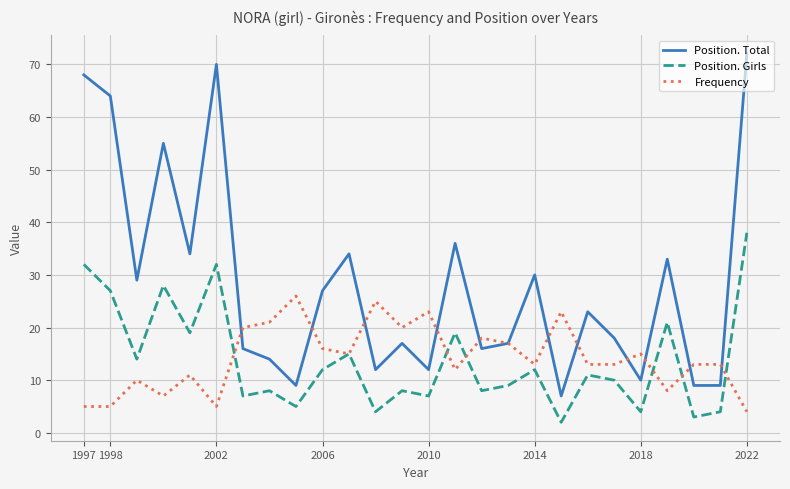

What is the greatest value displayed?

72